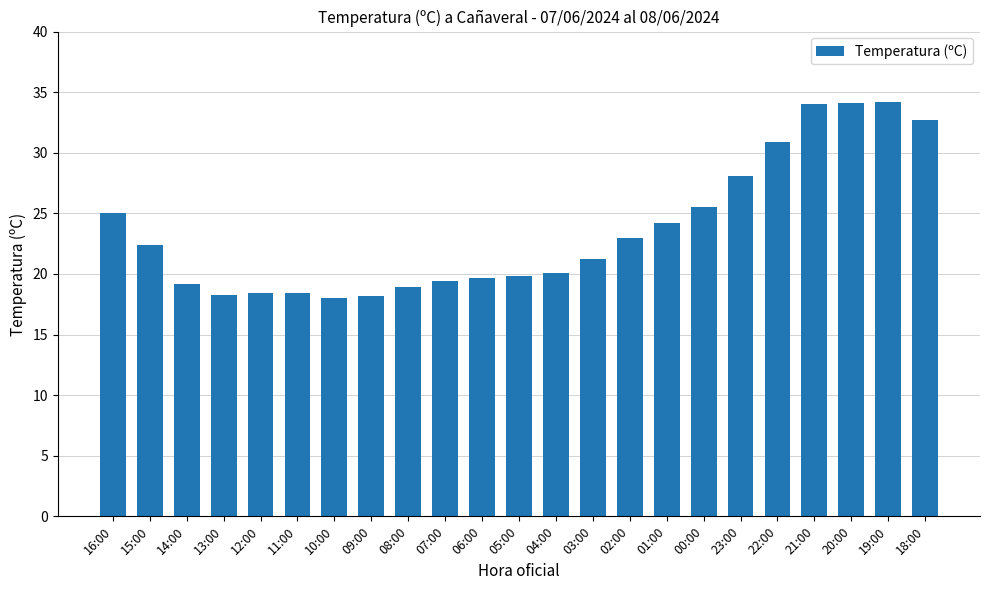

What is the difference between the second highest and minimum values?

16.1